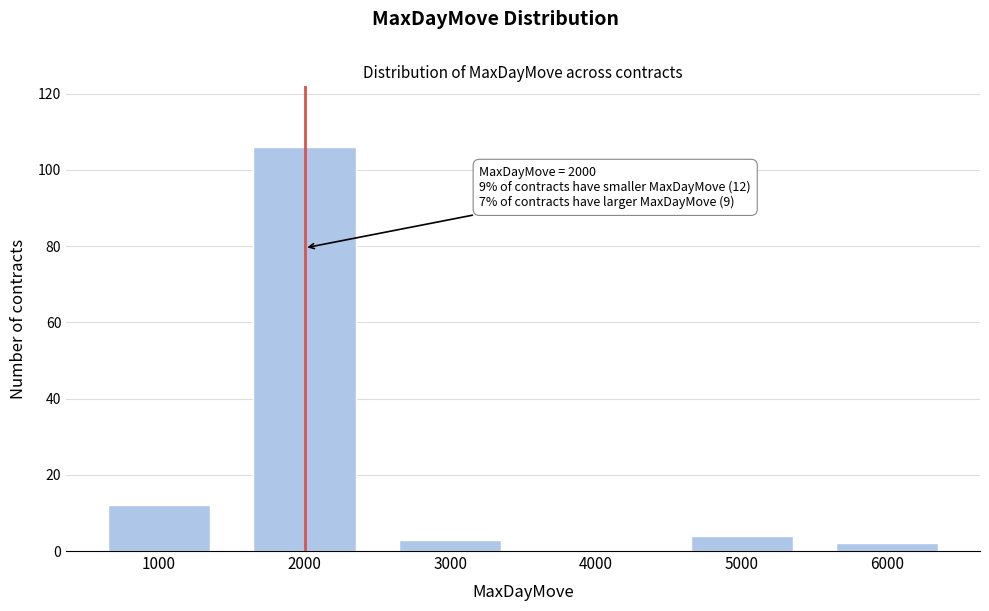

Reading left to right, transcribe all the data shown in this chart.

1000=12	2000=106	3000=3	4000=0	5000=4	6000=2